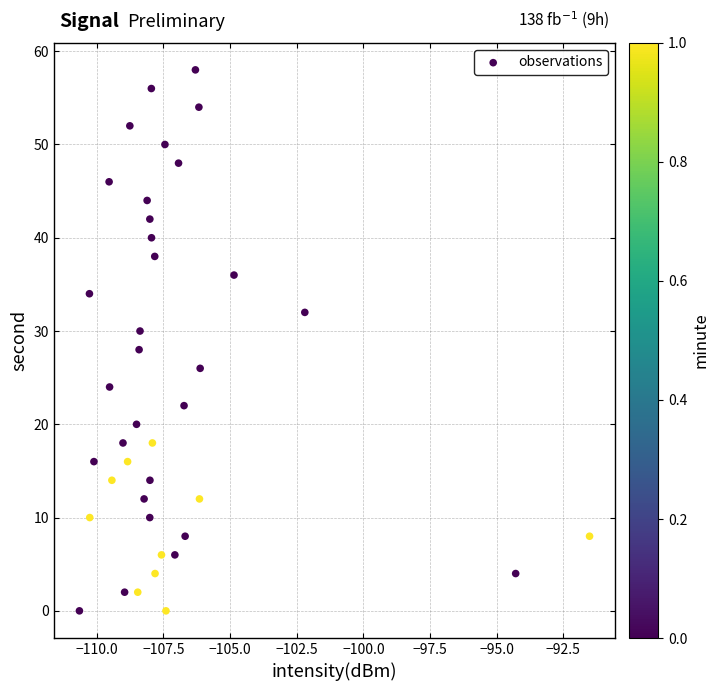

What is the range of Y values (max minus min)?

58